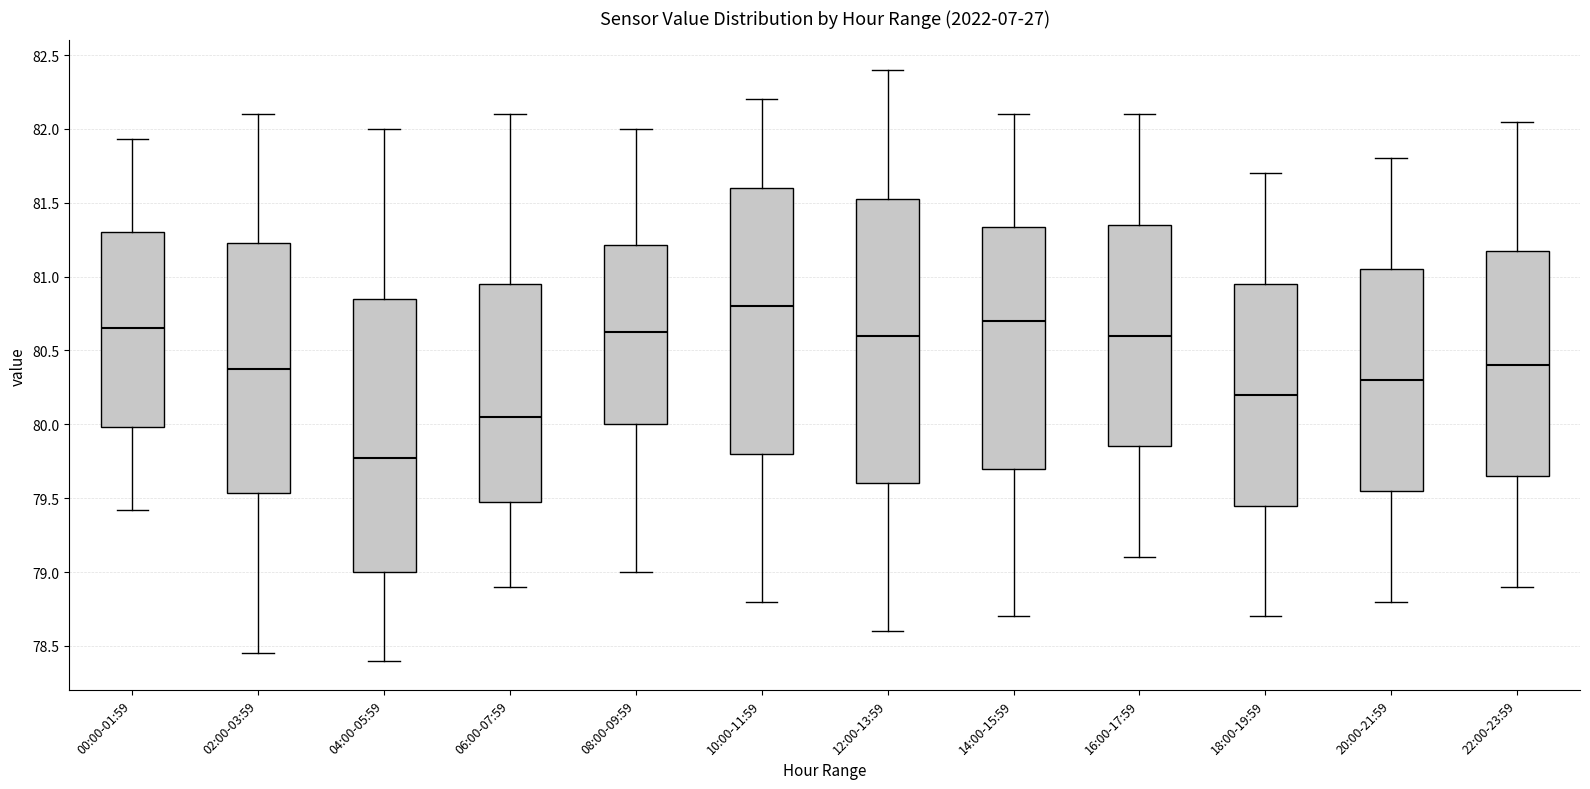

Reading left to right, transcribe this box plot: for each box, give where its median line is, the range the box spans, and where its two whiskers end, as read against the y-axis. The values are not printed on the chart, so give them approximately, as read against the axis.

00:00-01:59: median 80.65, box 80.00 to 81.30, whiskers 79.40 to 81.95
02:00-03:59: median 80.40, box 79.55 to 81.25, whiskers 78.45 to 82.10
04:00-05:59: median 79.80, box 79.00 to 80.85, whiskers 78.40 to 82.00
06:00-07:59: median 80.05, box 79.50 to 80.95, whiskers 78.90 to 82.10
08:00-09:59: median 80.65, box 80.00 to 81.20, whiskers 79.00 to 82.00
10:00-11:59: median 80.80, box 79.80 to 81.60, whiskers 78.80 to 82.20
12:00-13:59: median 80.60, box 79.60 to 81.55, whiskers 78.60 to 82.40
14:00-15:59: median 80.70, box 79.70 to 81.35, whiskers 78.70 to 82.10
16:00-17:59: median 80.60, box 79.85 to 81.35, whiskers 79.10 to 82.10
18:00-19:59: median 80.20, box 79.45 to 80.95, whiskers 78.70 to 81.70
20:00-21:59: median 80.30, box 79.55 to 81.05, whiskers 78.80 to 81.80
22:00-23:59: median 80.40, box 79.65 to 81.20, whiskers 78.90 to 82.05